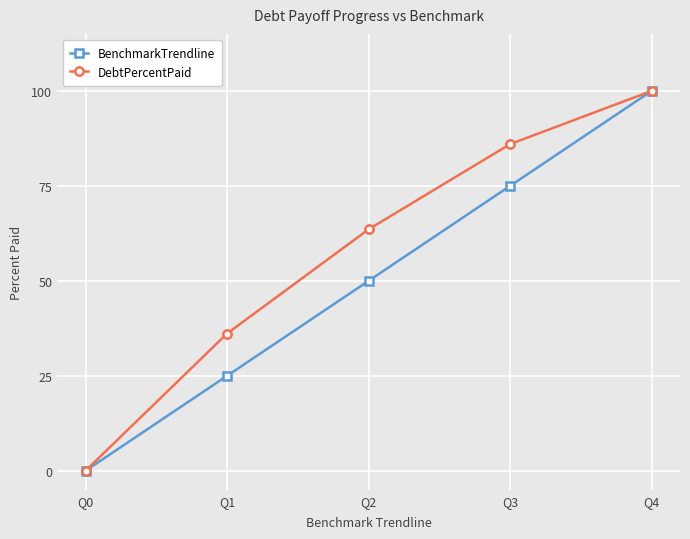

What is the spread (max minus min) of values at Q2?

13.6